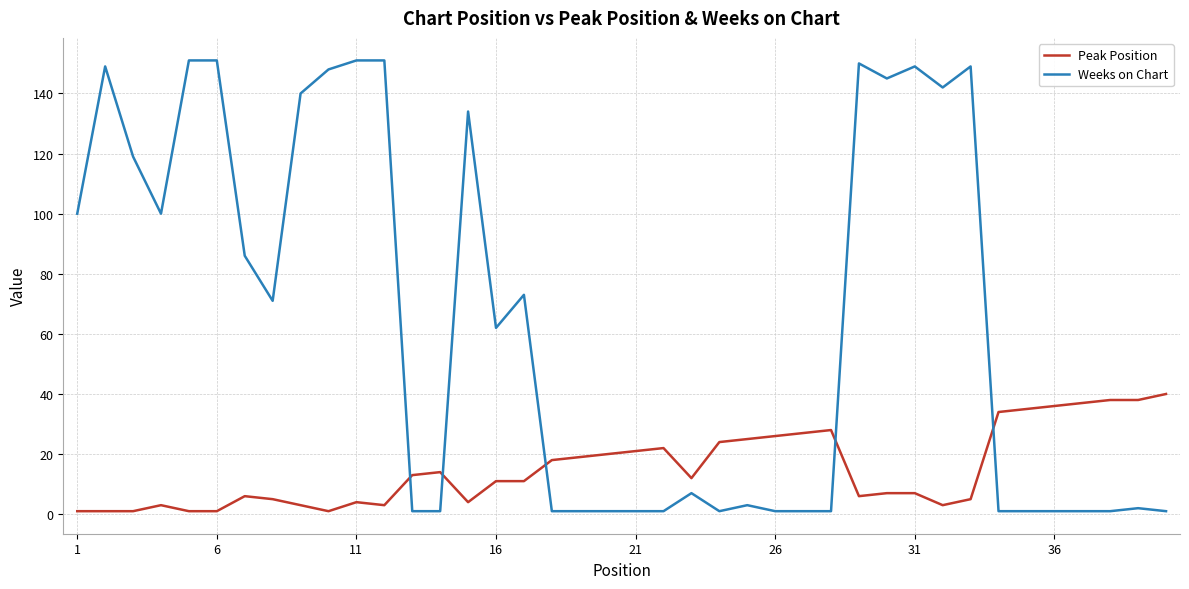

What is the greatest value displayed?

151